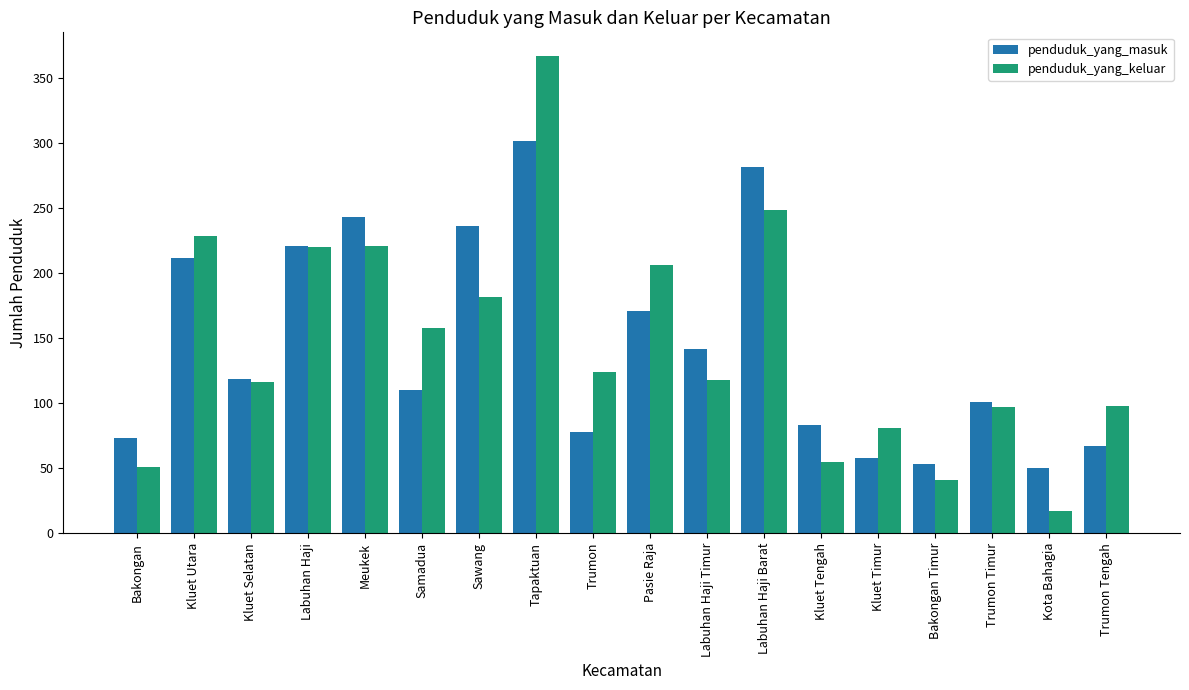

What is the difference between the maximum and minimum values in the penduduk_yang_keluar series?

350